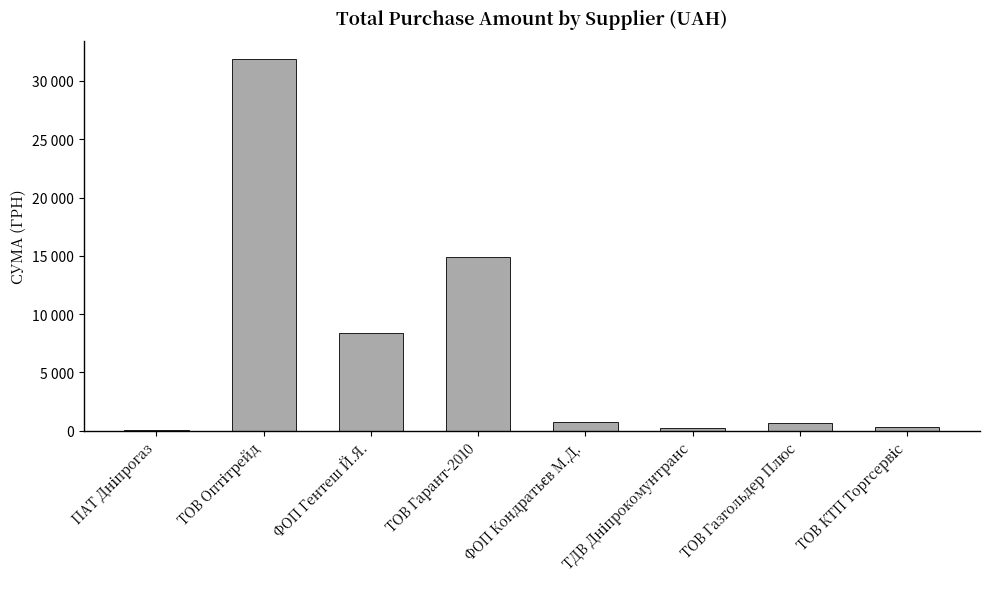

Between ФОП Кондратьєв М.Д. and ТДВ Дніпрокомунтранс, which is larger?

ФОП Кондратьєв М.Д.